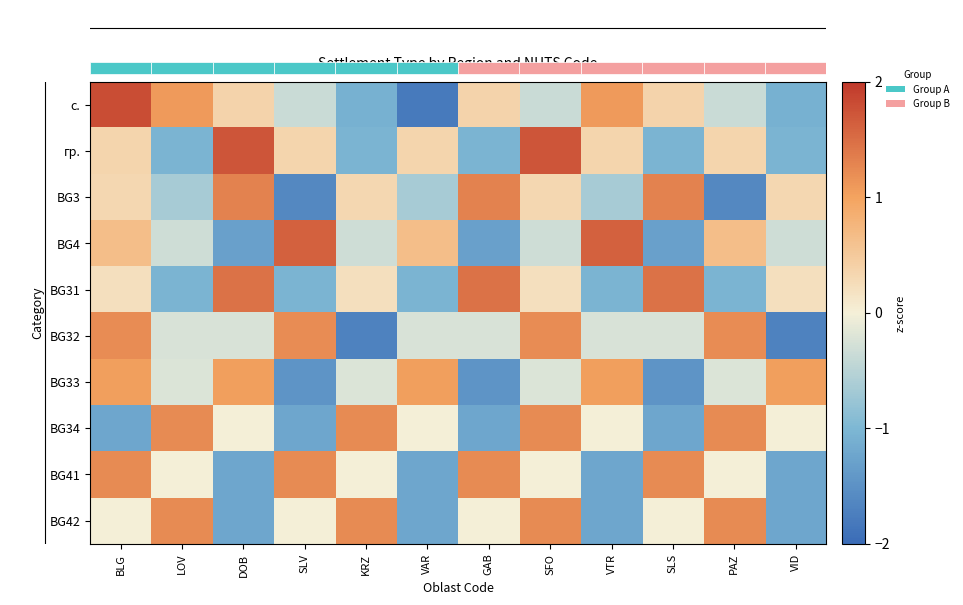

Where is BG3 nearest to the value 0?

BLG